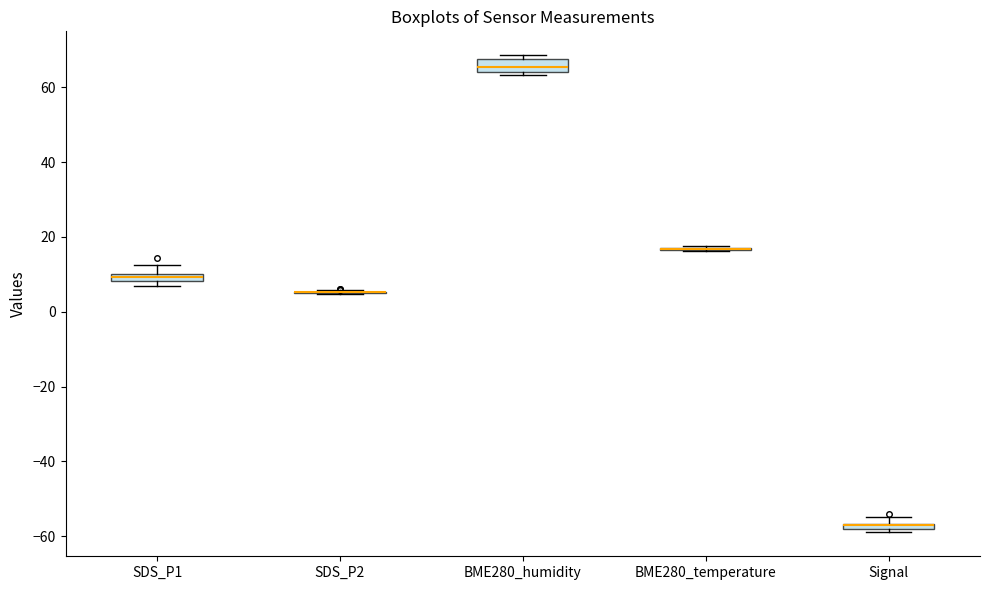

Where is the lower edge of the box for BME280_humidity on the y-axis? The values are not printed on the chart, so give them approximately, as read against the axis.

64